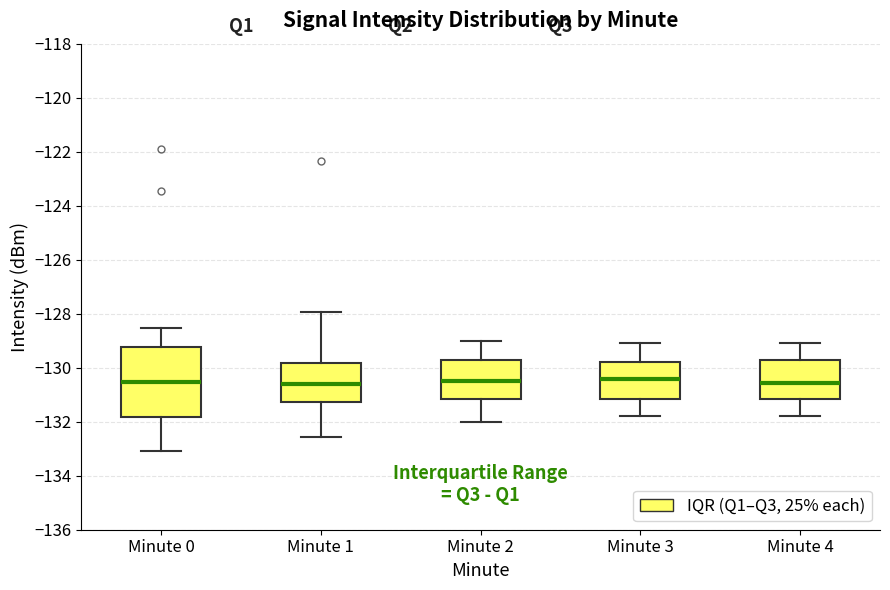

Where does the lower whisker of the box for Minute 2 end on the y-axis? The values are not printed on the chart, so give them approximately, as read against the axis.

-132.0